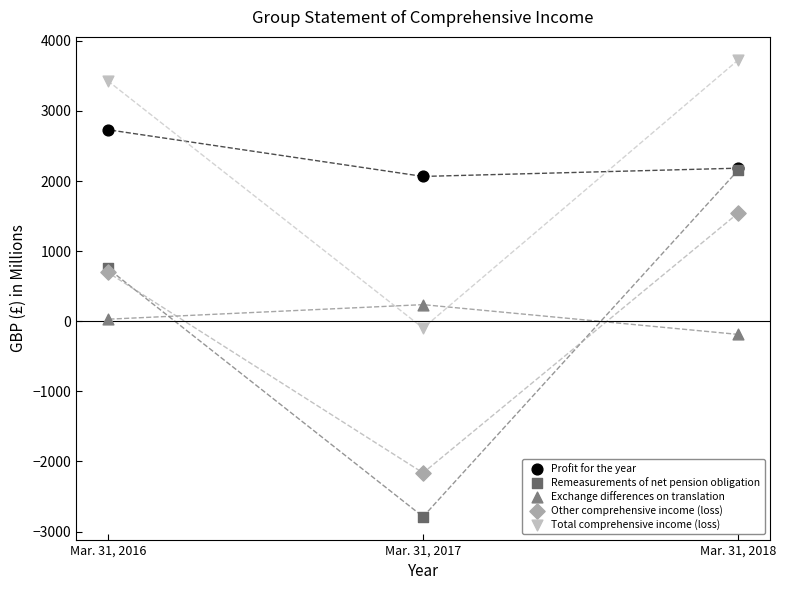

In the Other comprehensive income (loss) series, what Y value is closest to -308?

698